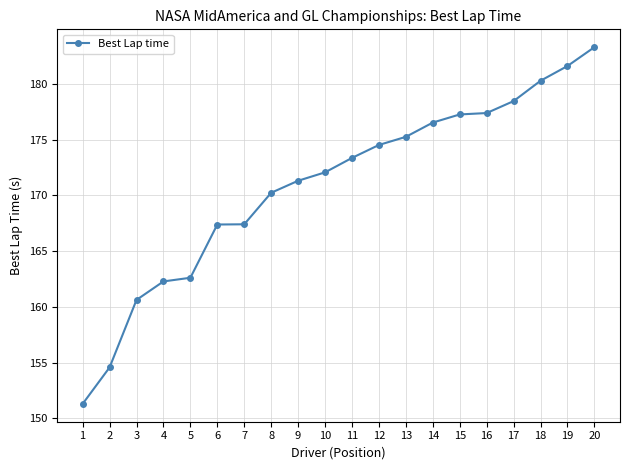

Where does the data first go above 173?

11